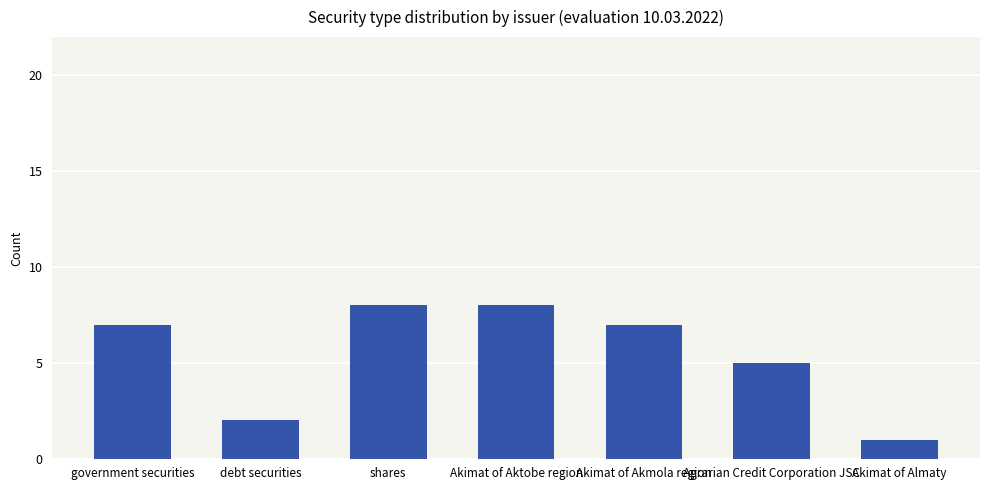

Read the value at Akimat of Almaty.

1